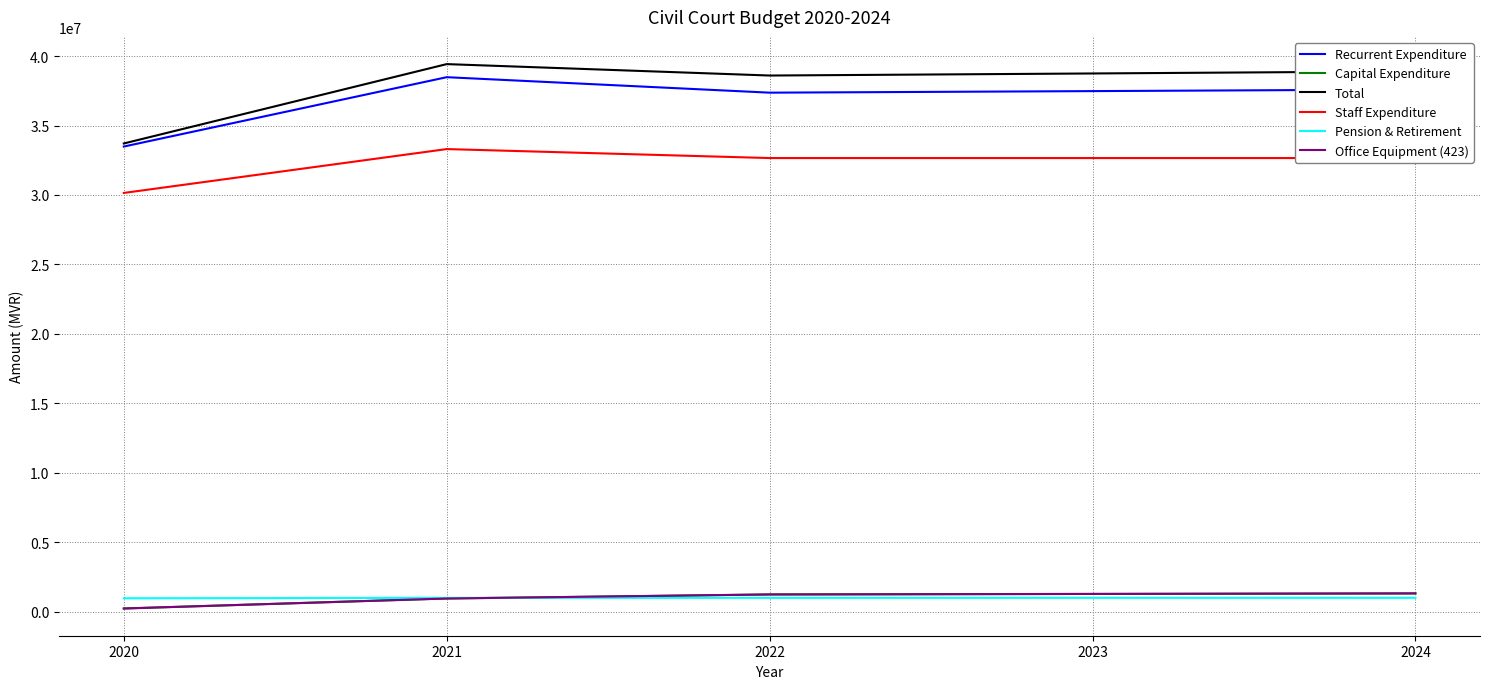

True or false: Capital Expenditure and Staff Expenditure cross at least once.

False